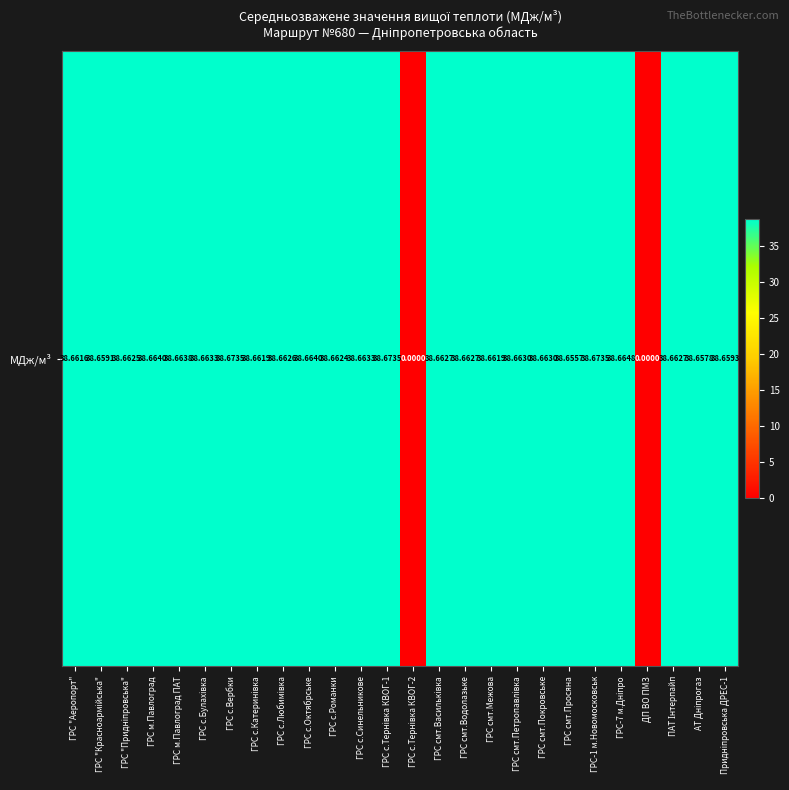

Approximately how many times larger is the value at ГРС смт.Васильківка compared to ГРС "Аеропорт"?

1.0